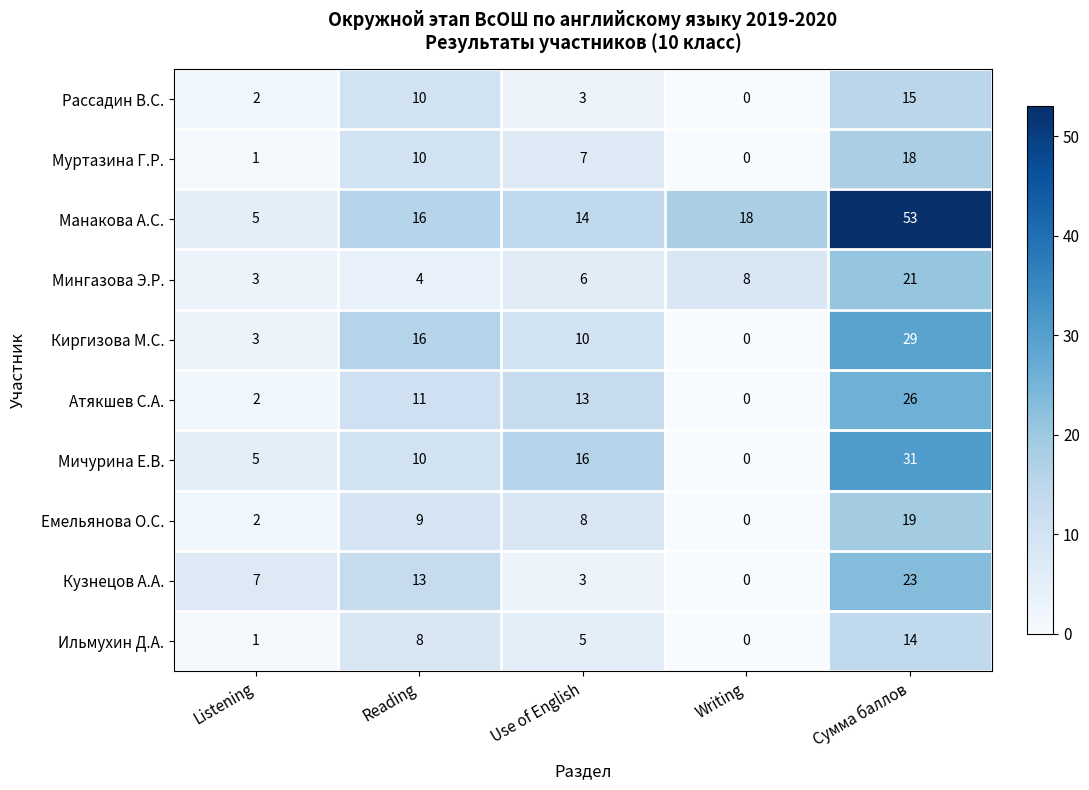

Which series changed the most between Listening and Reading?

Киргизова М.С.